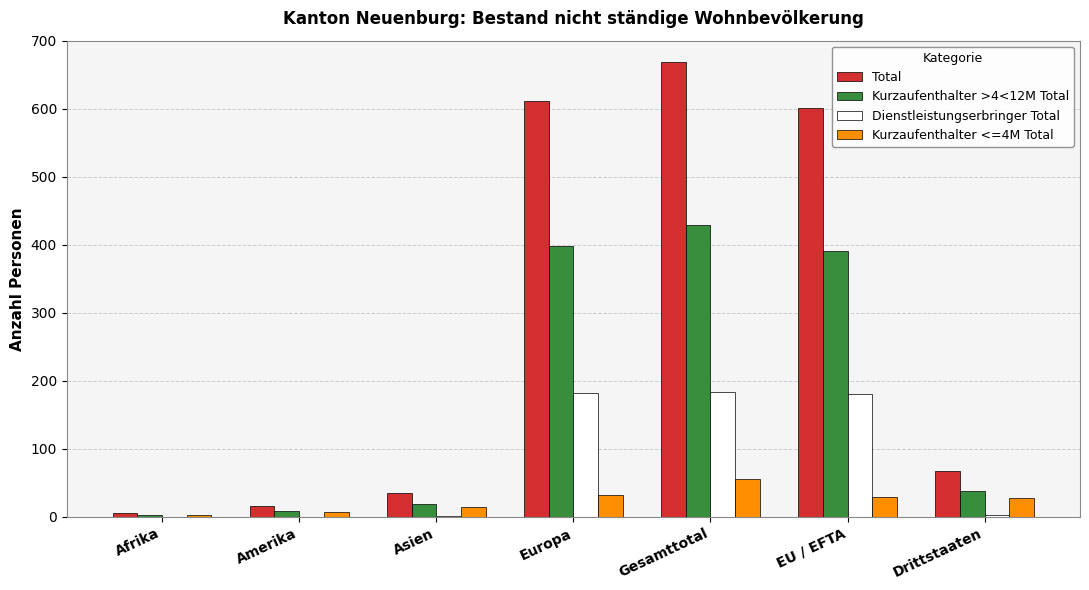

Does the chart contain stacked bars?

No